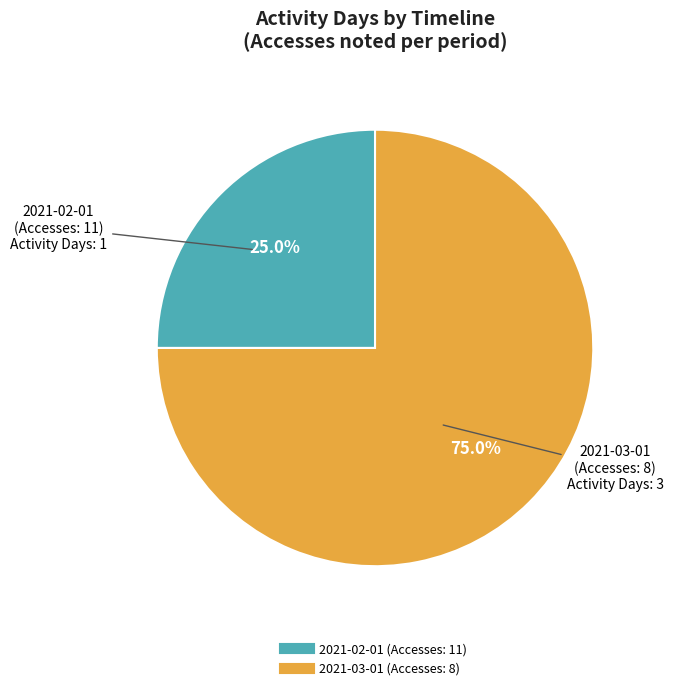

Which category has the biggest portion of the pie?

2021-03-01 (Accesses: 8)